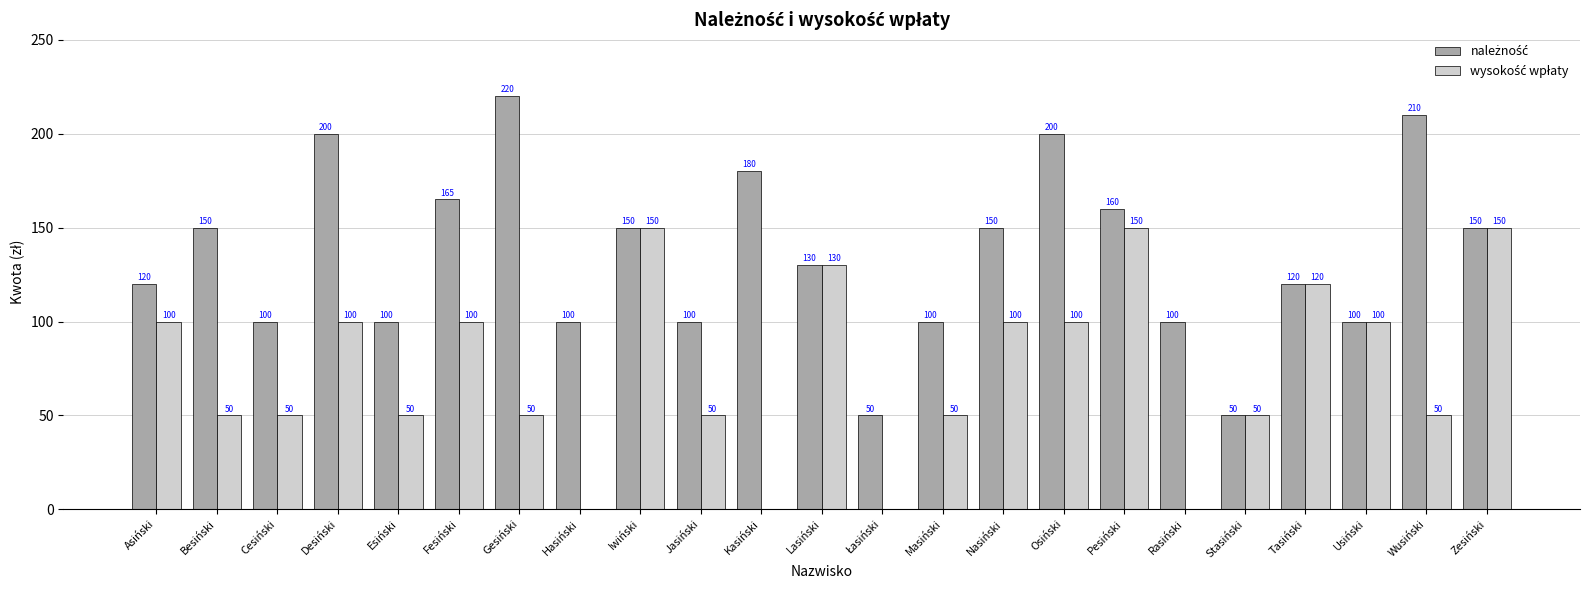

What is the total value across all series at Asiński?

220